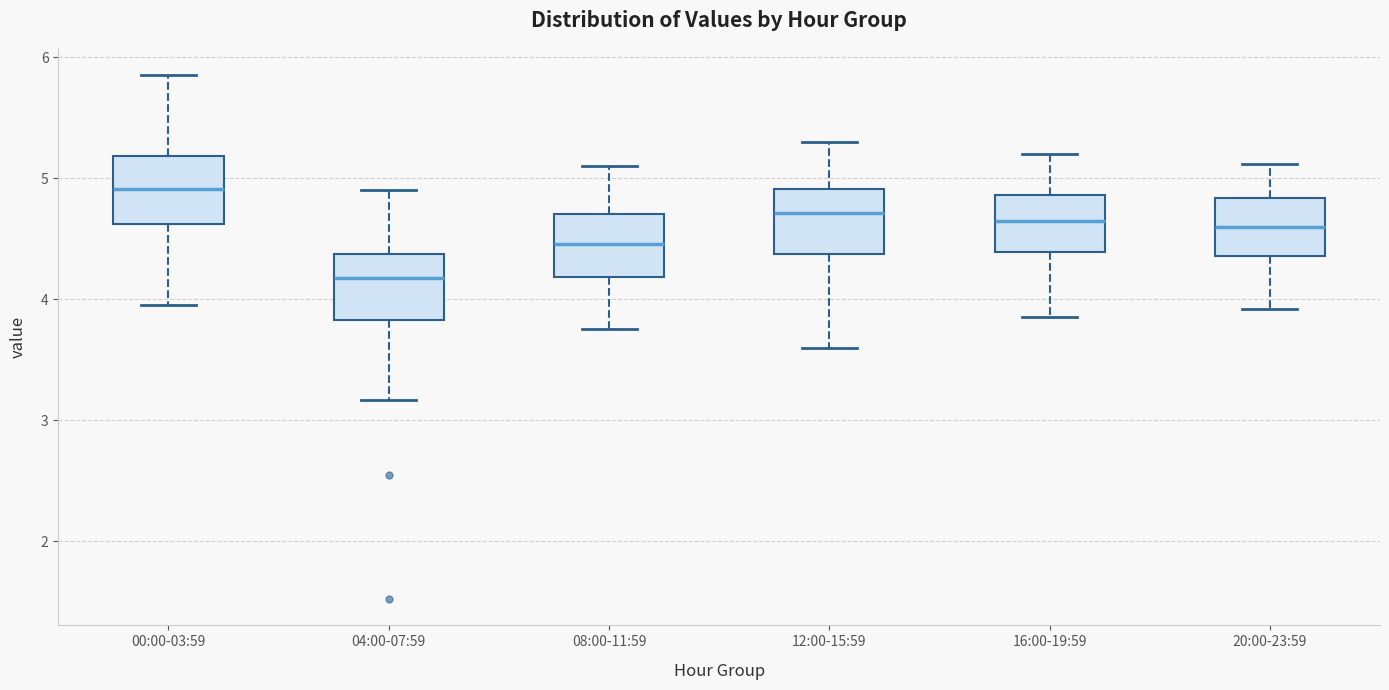

Which box's median line is the highest?

00:00-03:59